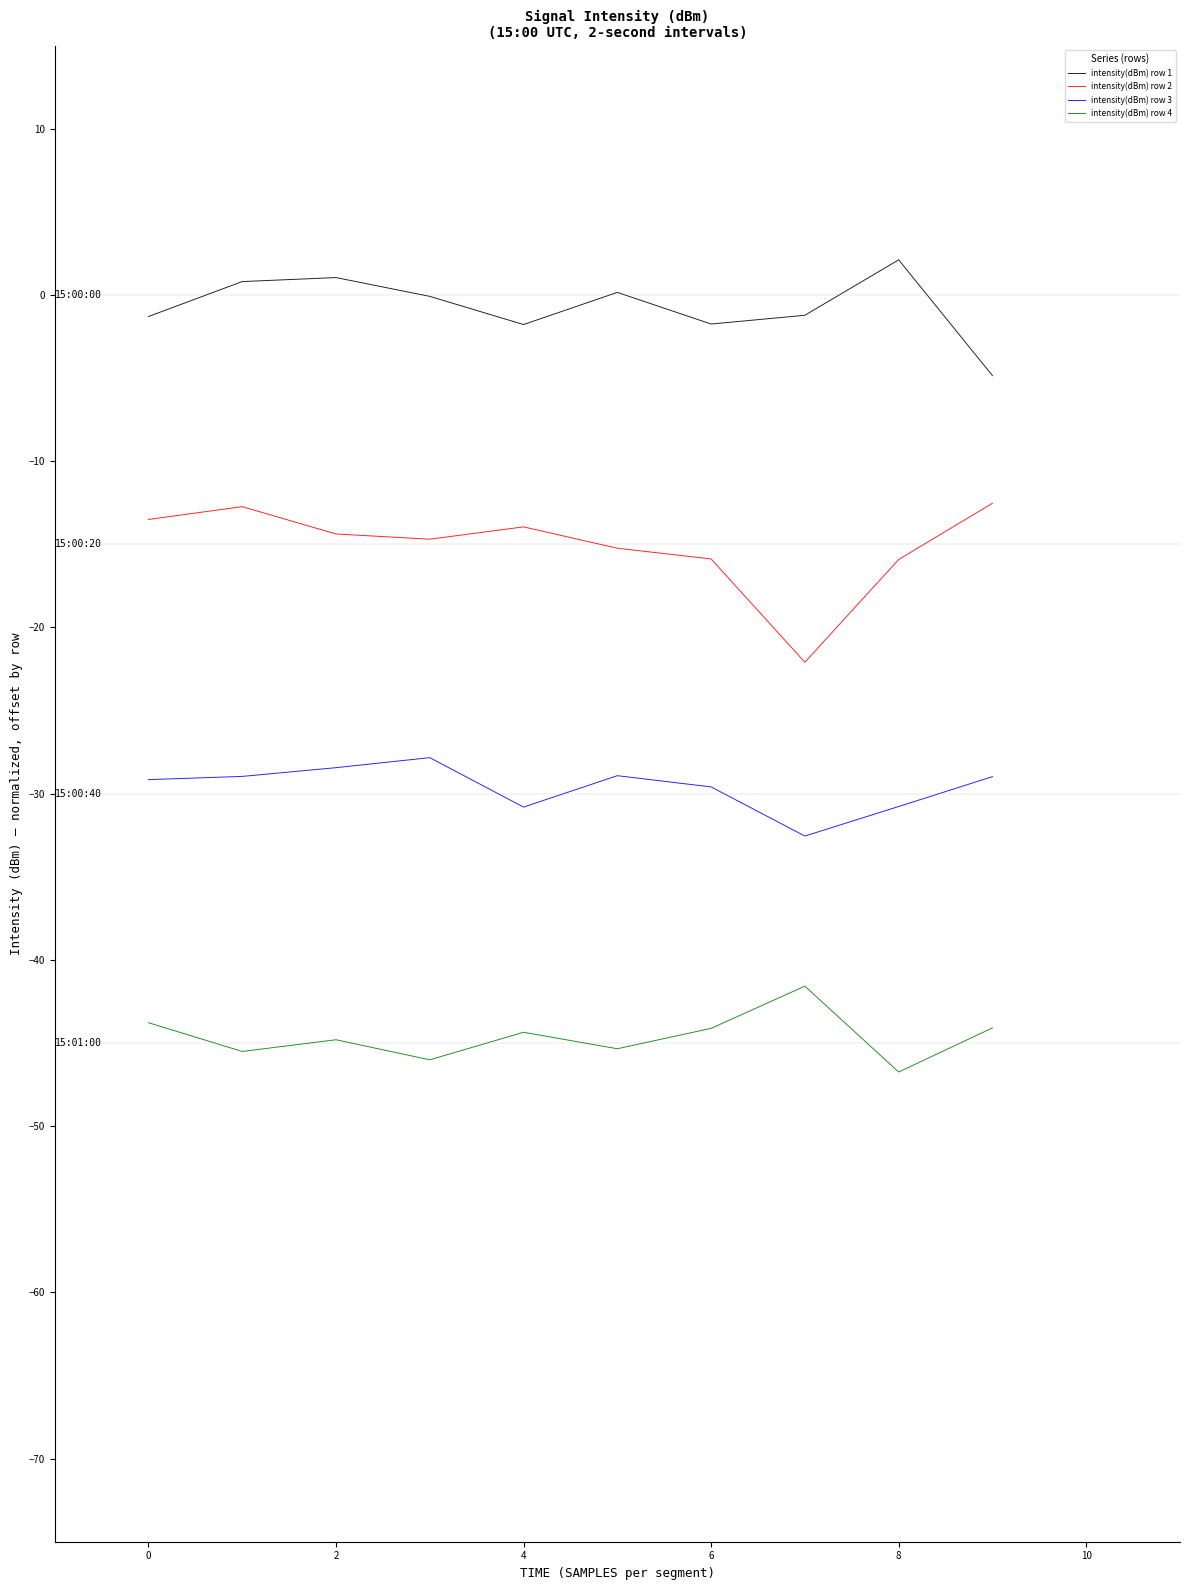

How many lines are shown in the chart?

4